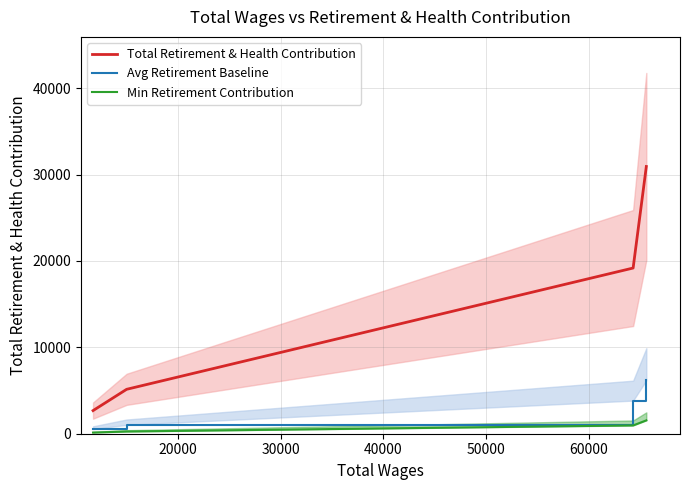

What are all the series names shown in the legend?

Total Retirement & Health Contribution, Avg Retirement Baseline, Min Retirement Contribution